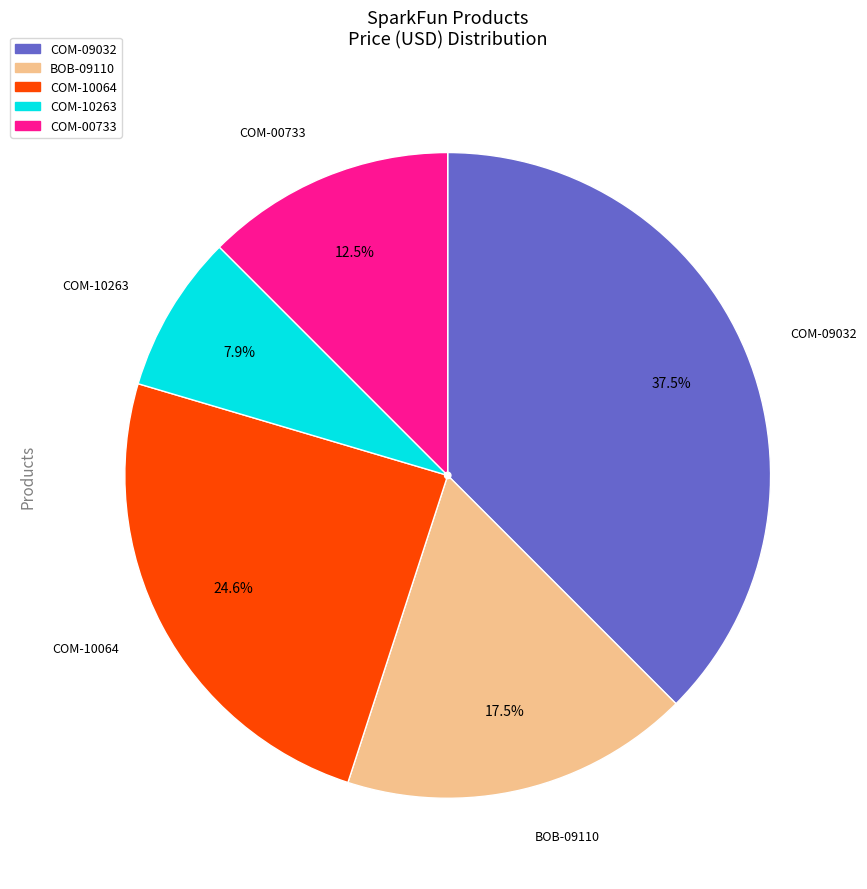

Count the number of slices in the pie.

5